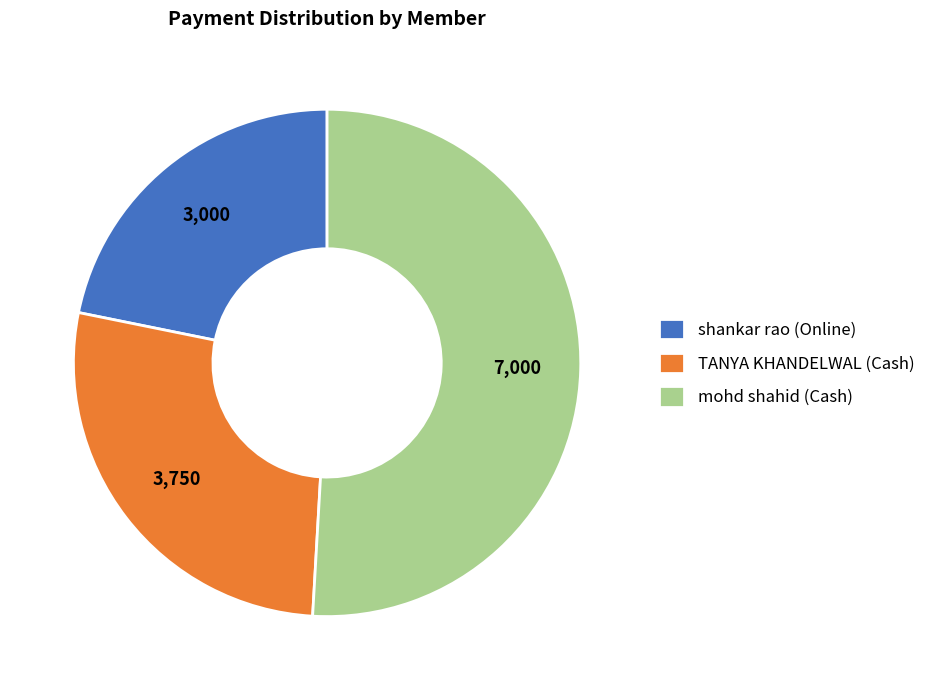

Which has a higher value, shankar rao (Online) or mohd shahid (Cash)?

mohd shahid (Cash)